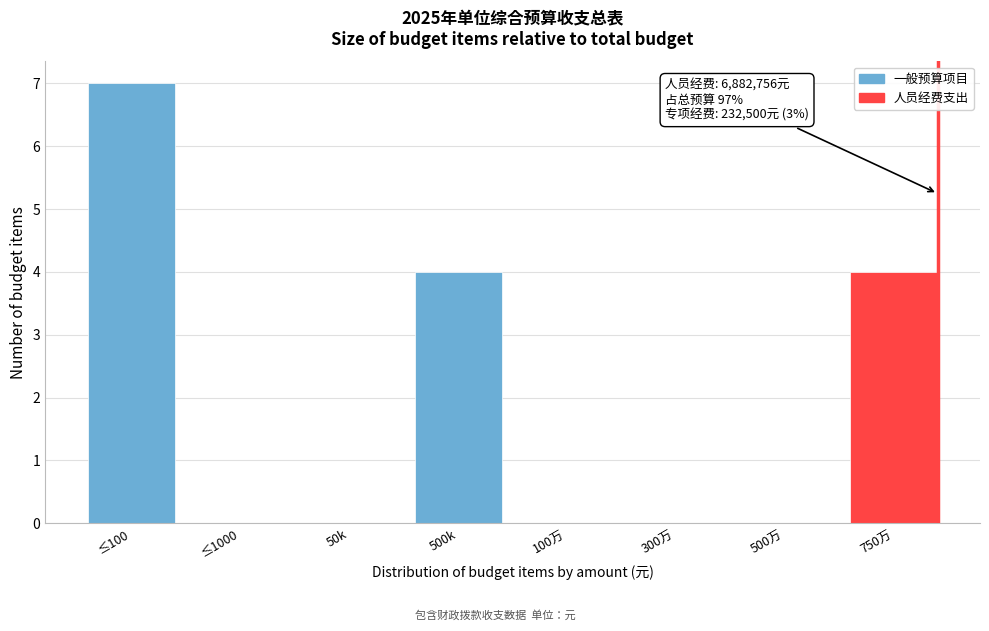

Reading right to left, what are all the values shown in this chart?

750万=4	500万=0	300万=0	100万=0	500k=4	50k=0	≤1000=0	≤100=7